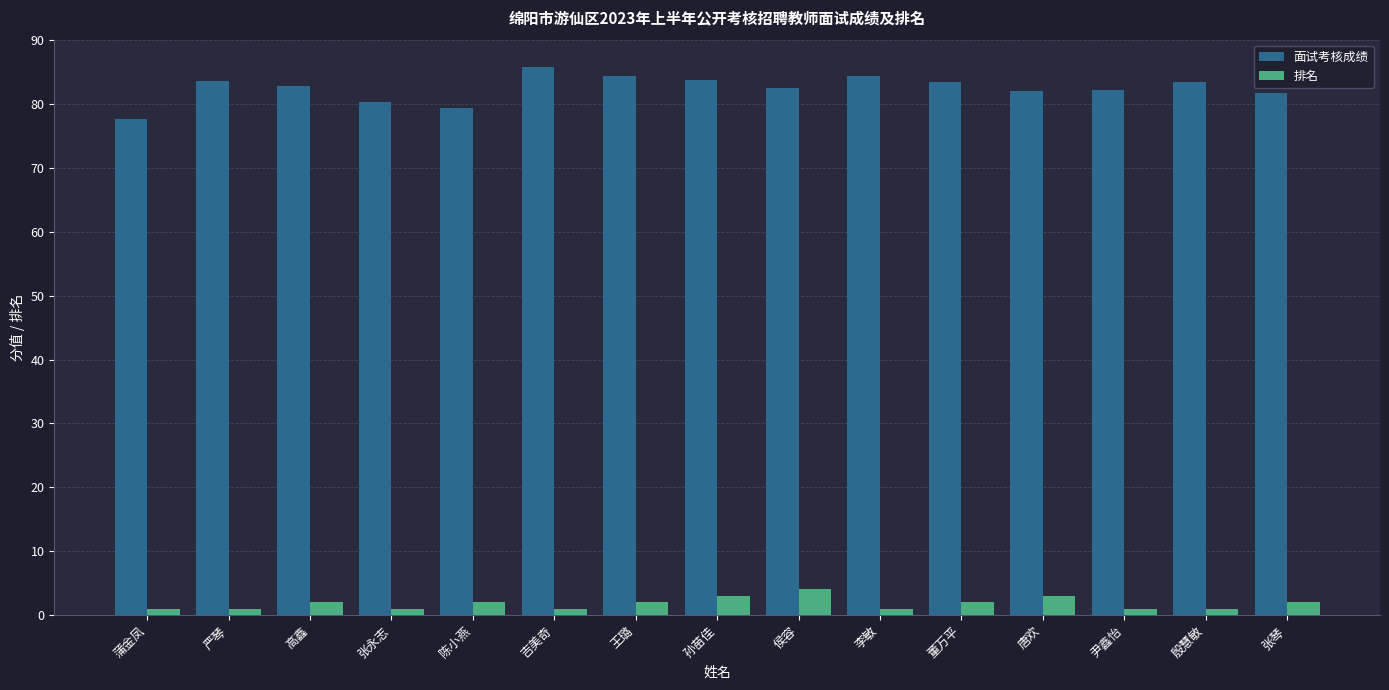

Is it true that 排名 equals 4.0 at 侯容?

True